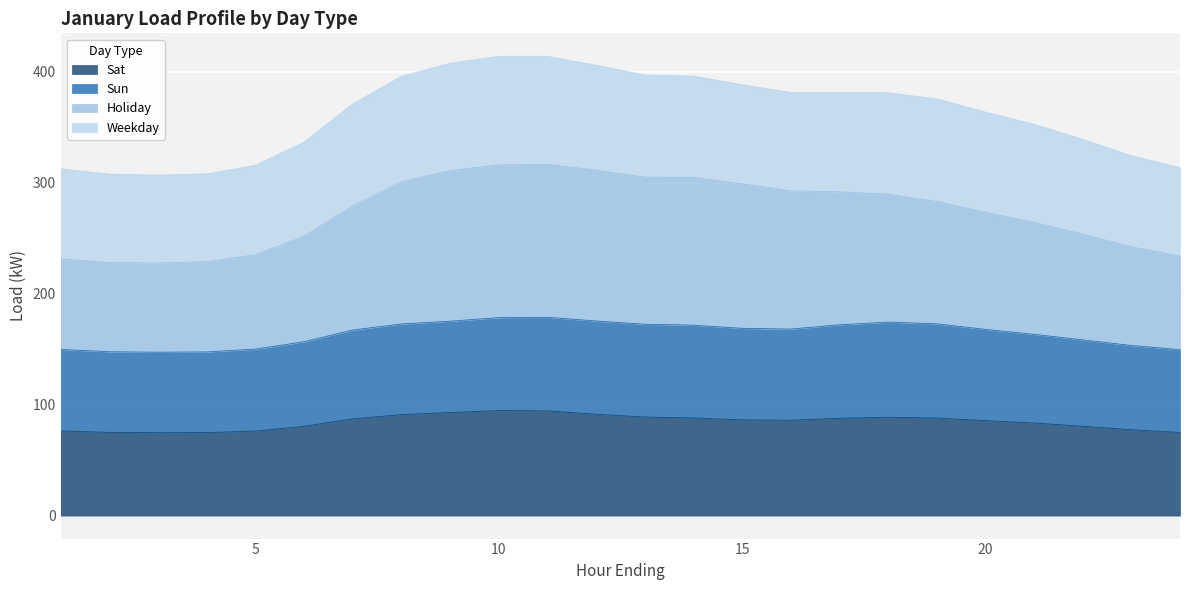

How many data points does each series have?

24